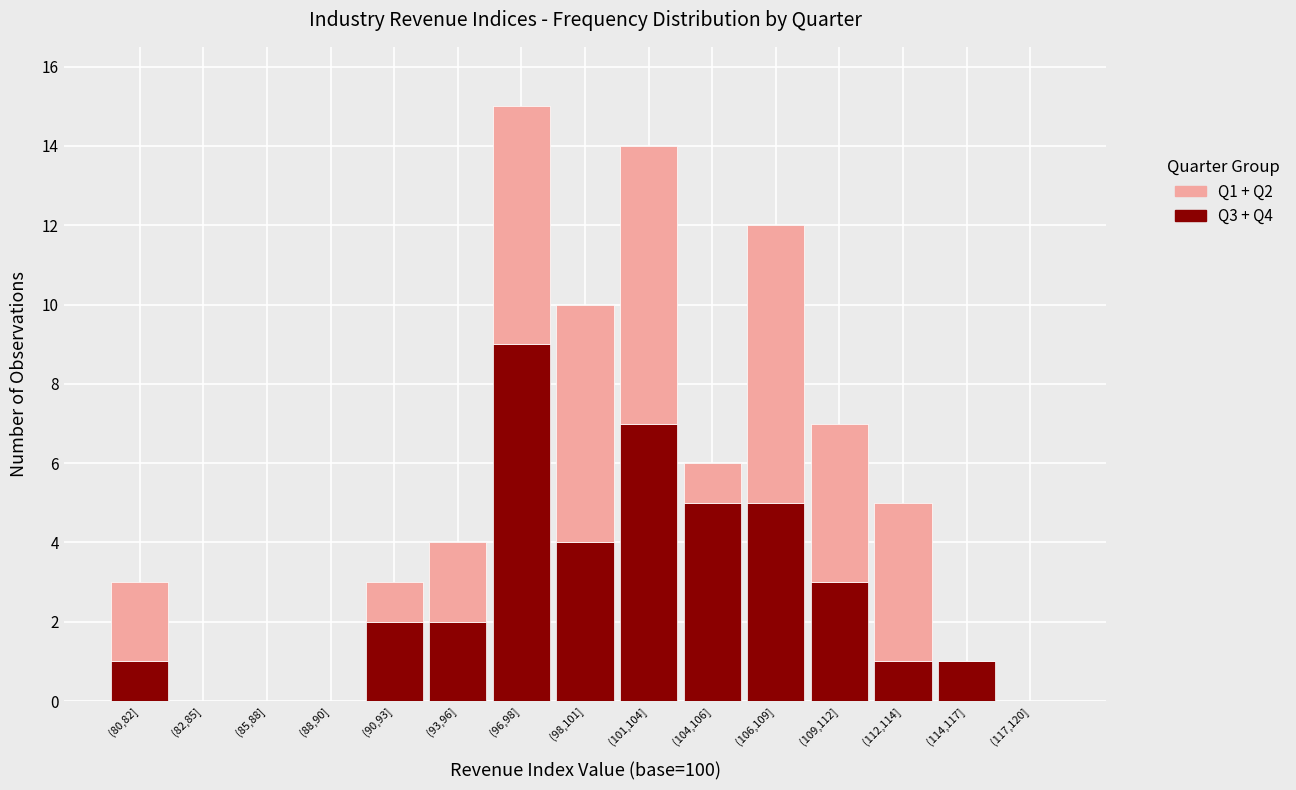

What is the total value across all series at (90,93]?

3